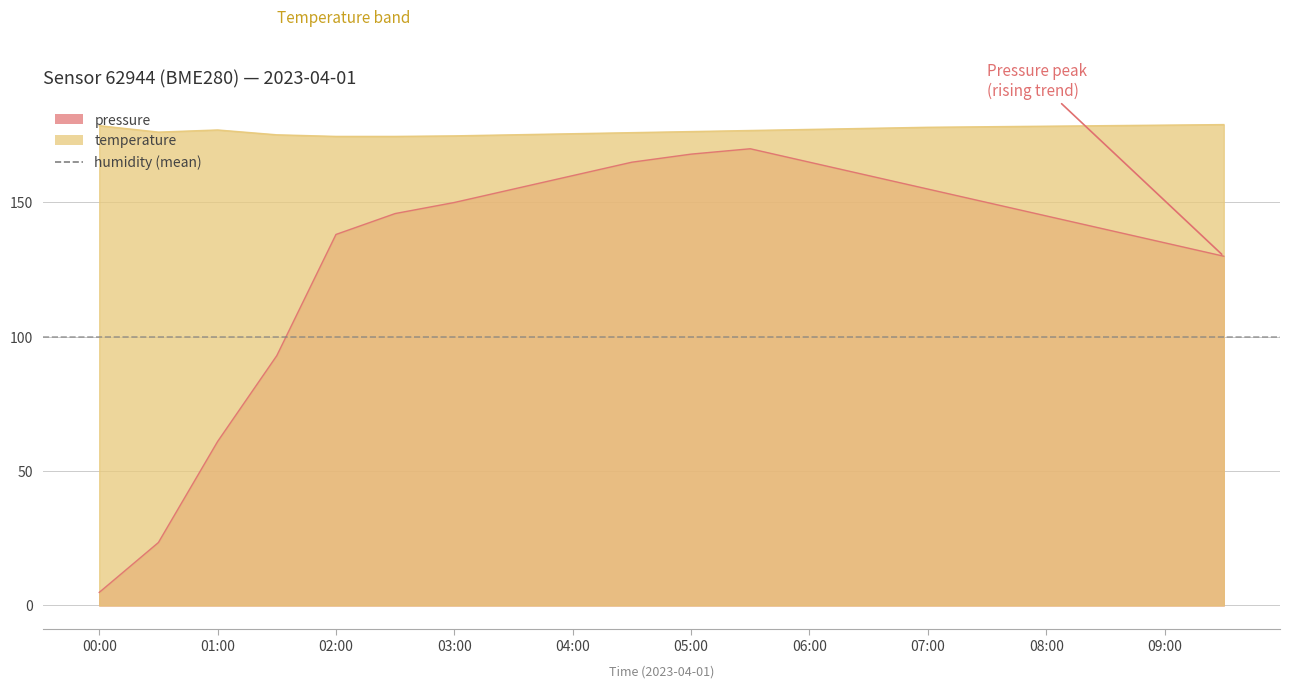

How many data points does each series have?

20